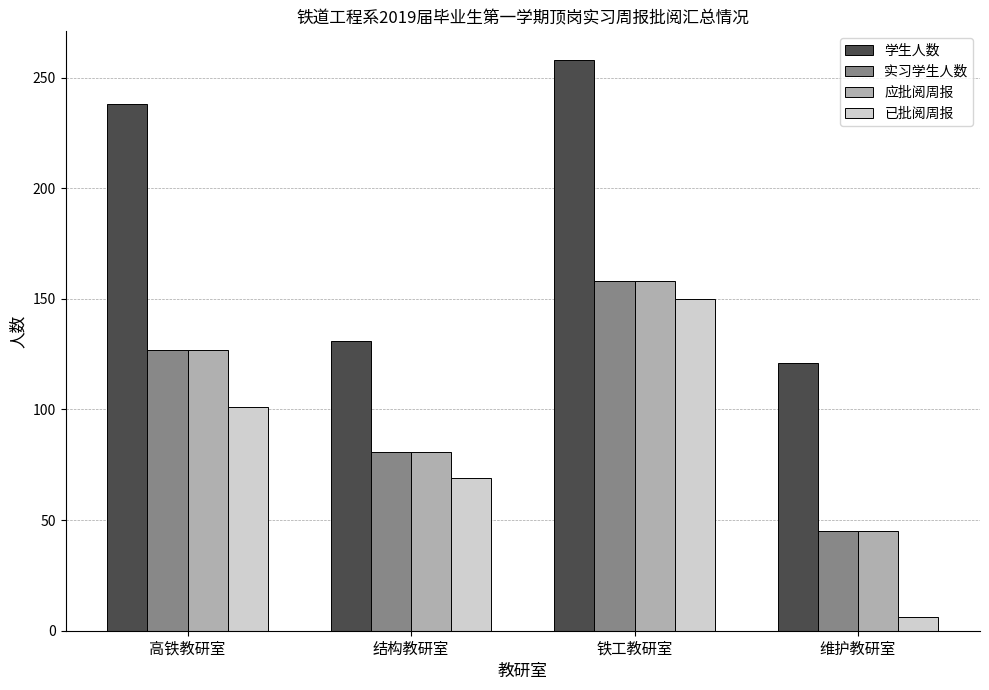

Rank the categories by 实习学生人数 value from highest to lowest.

铁工教研室, 高铁教研室, 结构教研室, 维护教研室